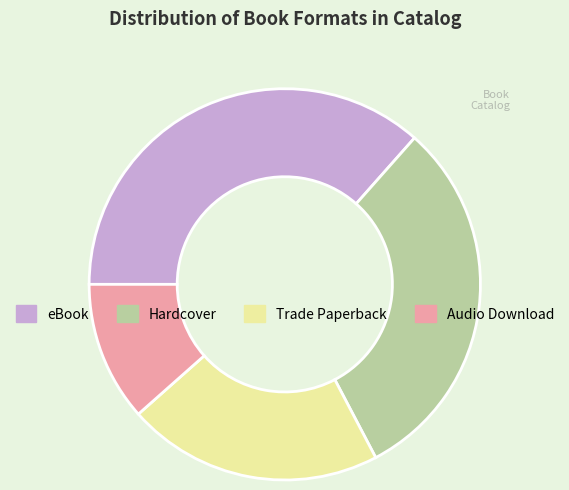

Does Trade Paperback account for over 50% of the chart?

No